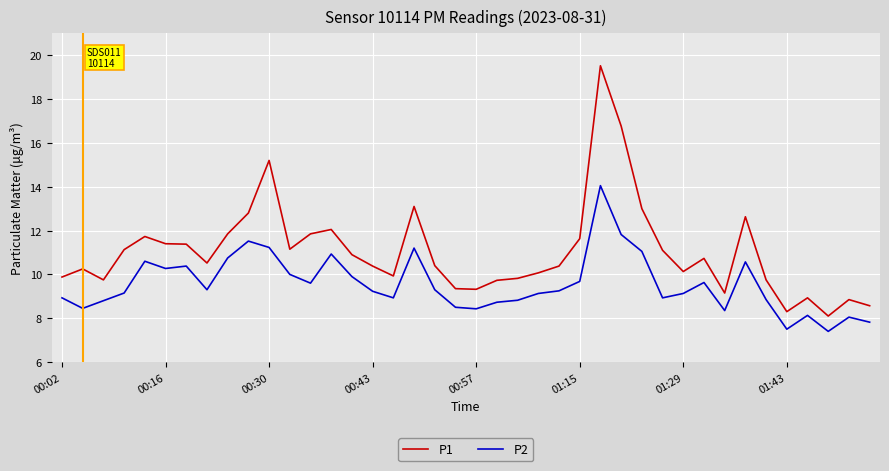

True or false: P1 and P2 cross at least once.

False